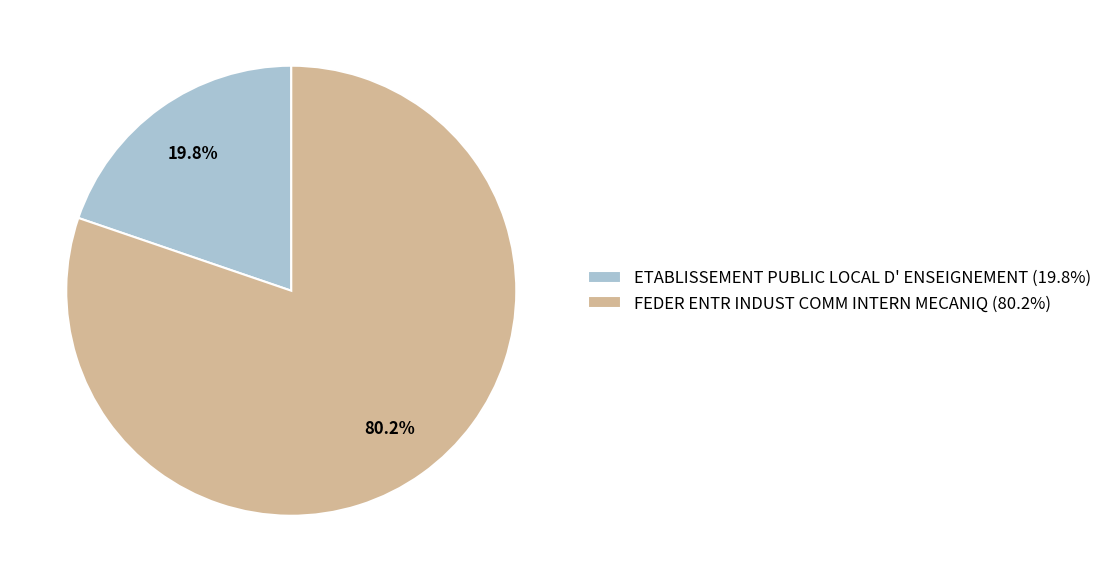

Does any single category account for the majority?

Yes